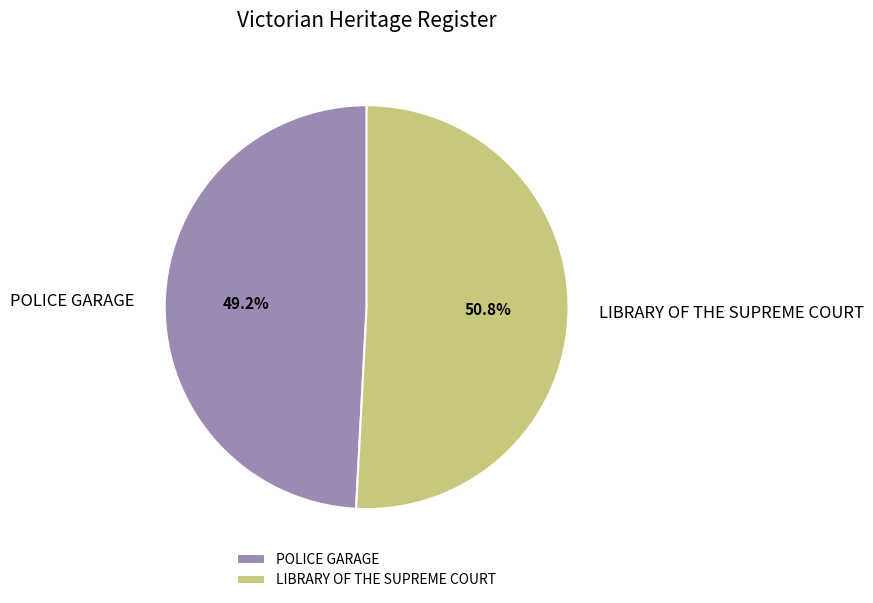

How many slices are in this pie chart?

2